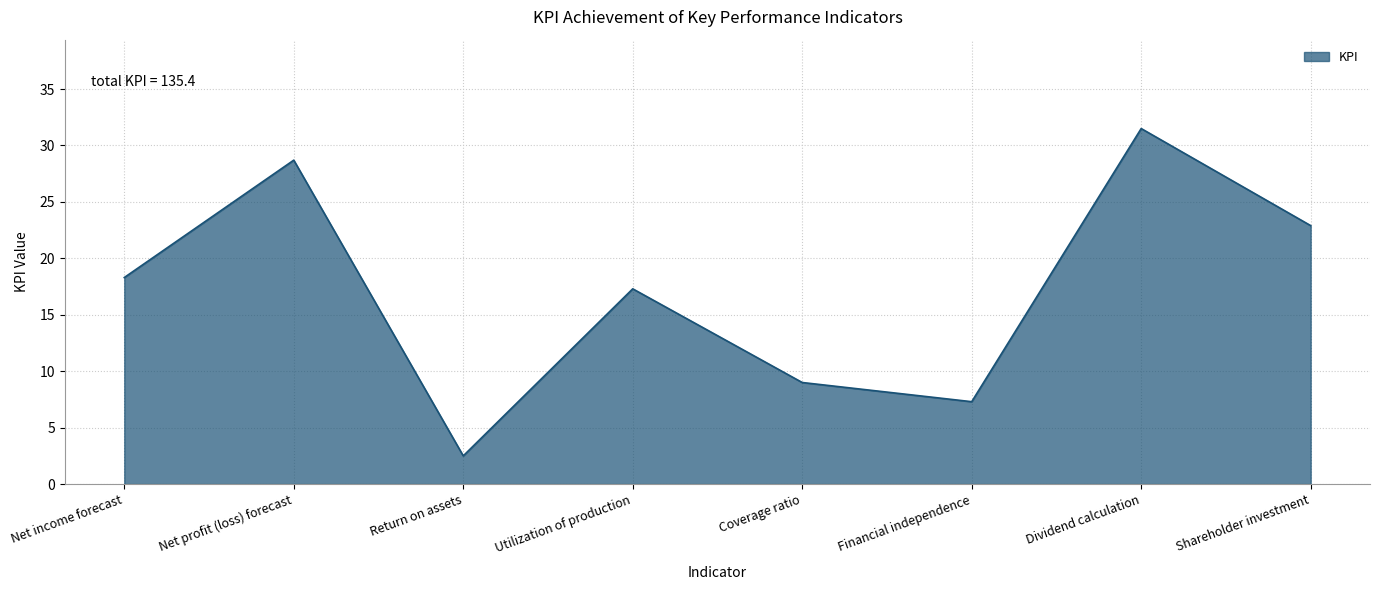

At which category does the chart reach its minimum across all series?

Return on assets